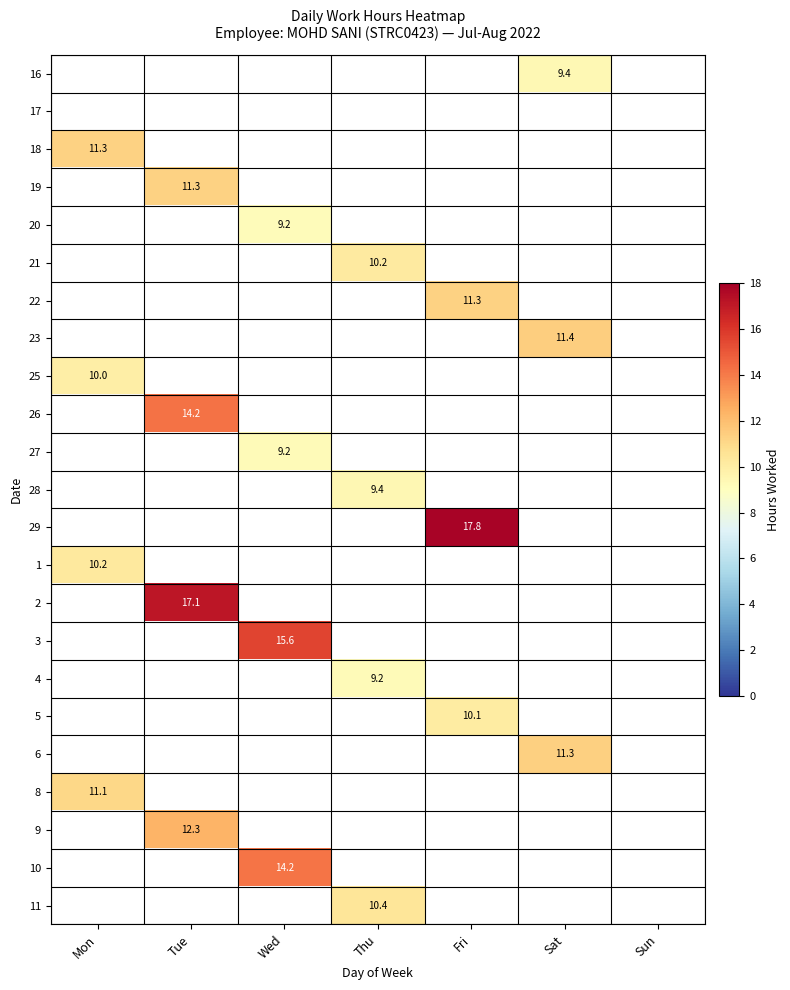

The value of 8 at Mon is 11.1. True or false?

True